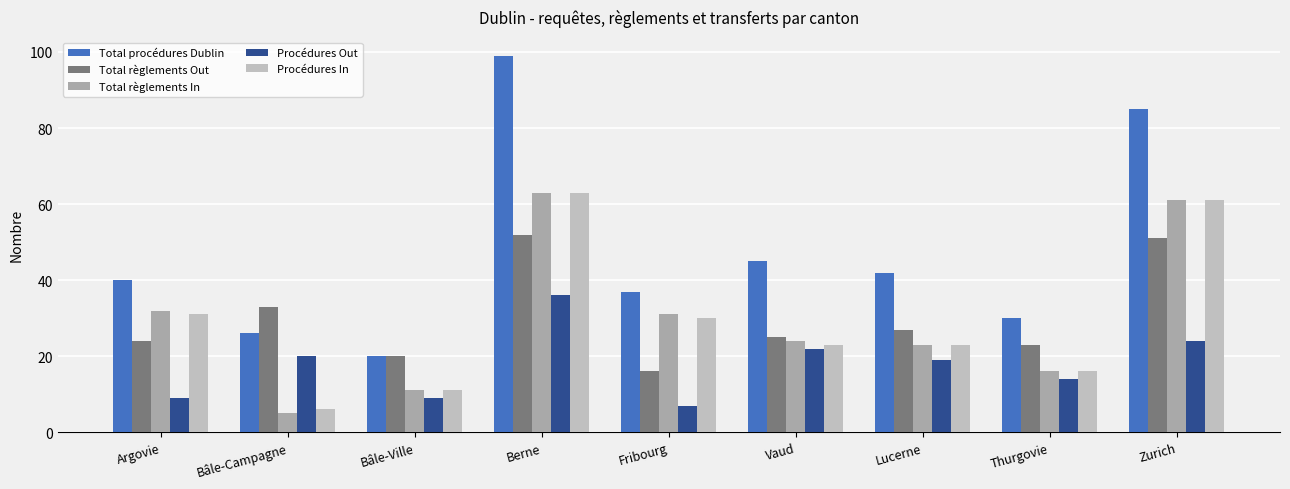

Is it true that Procédures In equals 6 at Bâle-Campagne?

True